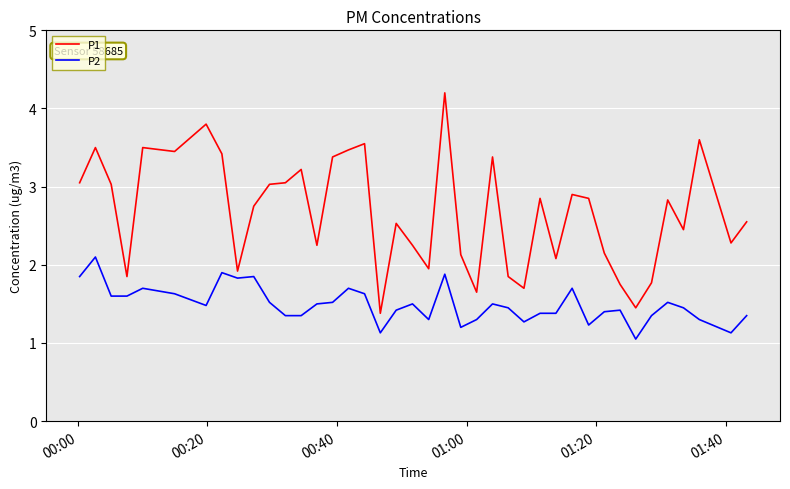

Which series has the largest range (max minus min)?

P1